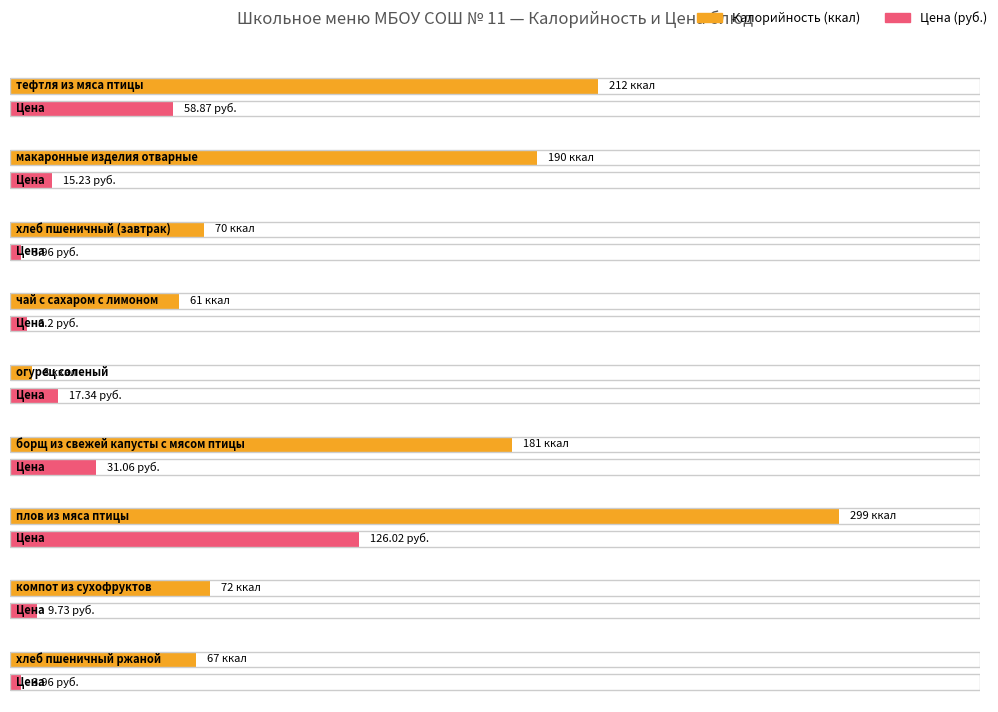

What is the label of the 3rd bar from the right?

плов из мяса птицы